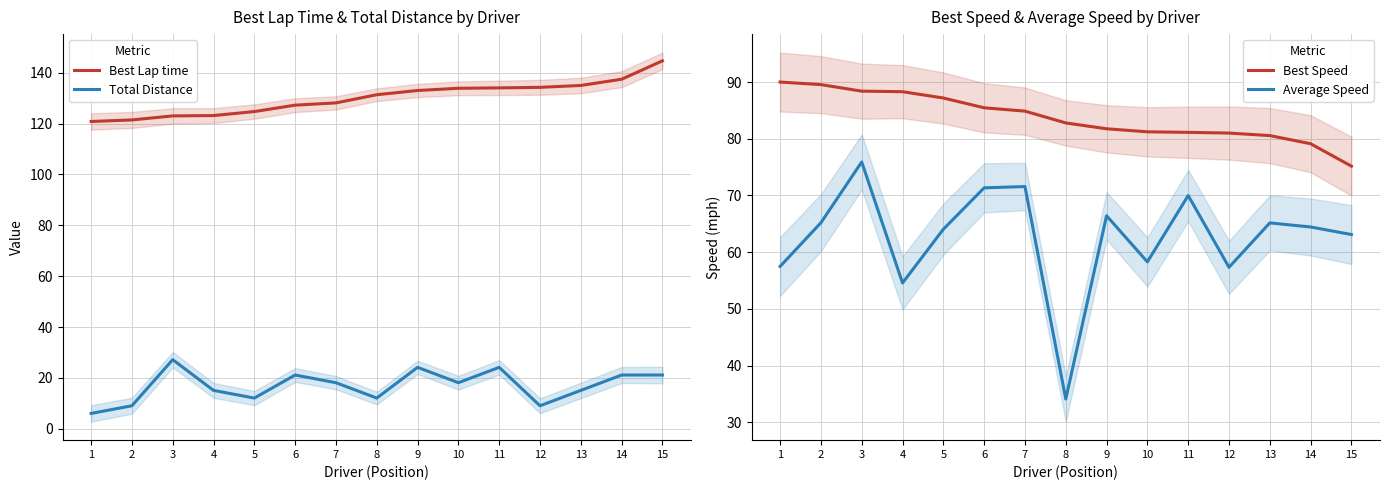

How many interior local peaks does the Total Distance series have?

4